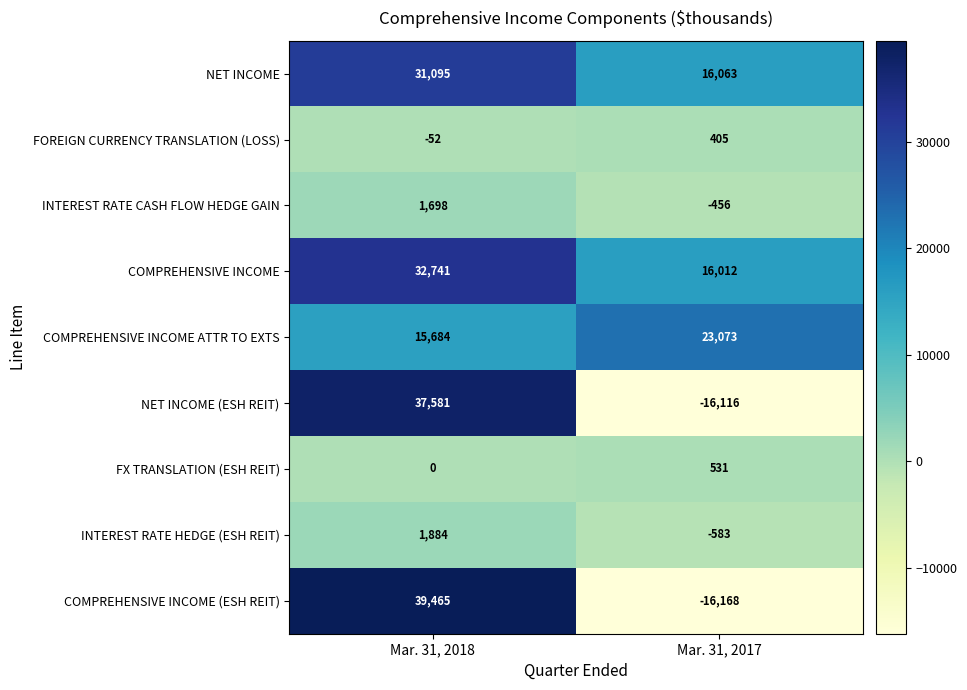

Which series has the largest total across all categories?

COMPREHENSIVE INCOME